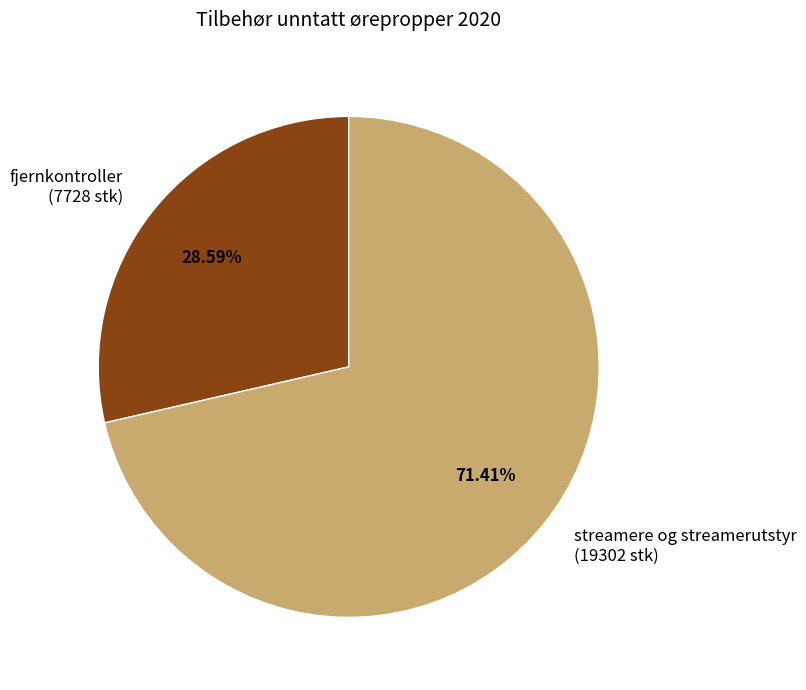

Which slice is the smallest?

fjernkontroller